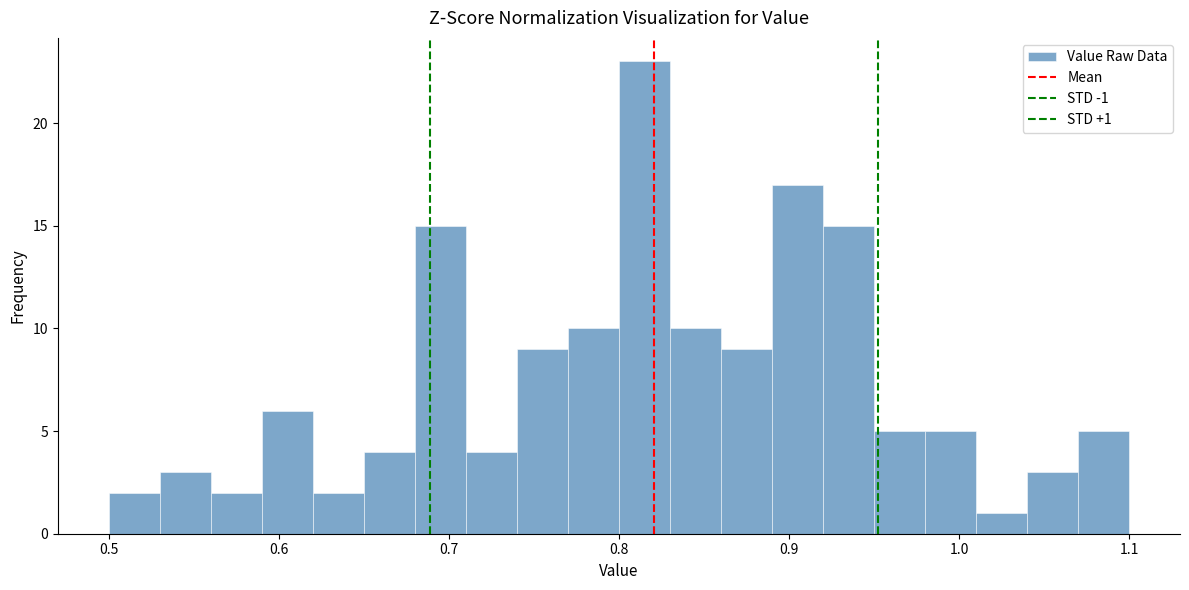

Read against the x-axis, roughly where is the centre of the tallest bar?

0.82